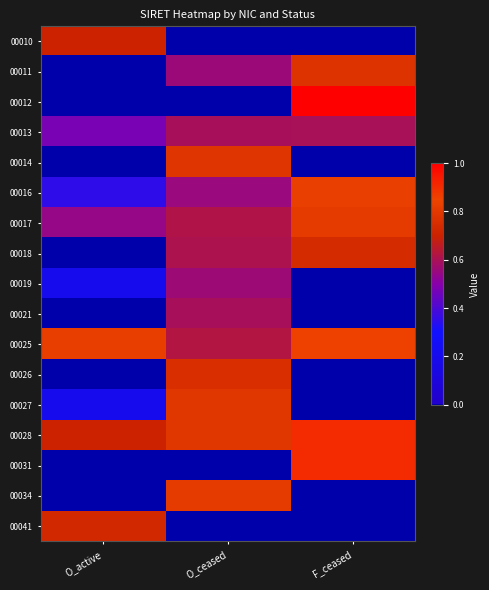

What is the difference between the highest and lowest values at O_ceased?

0.8